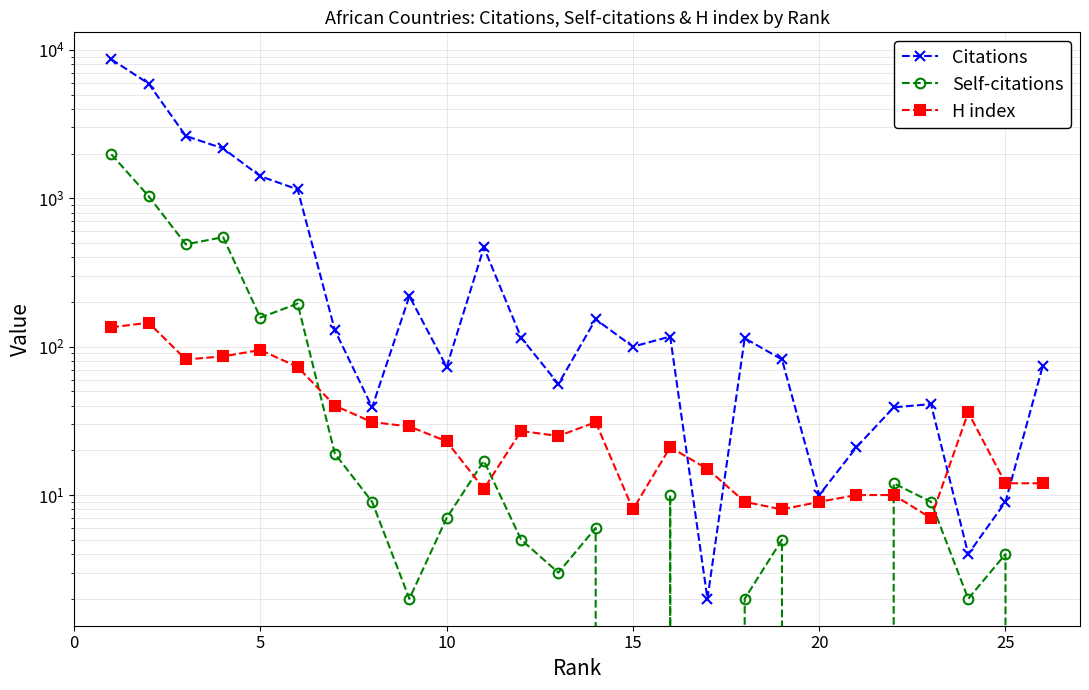

True or false: Self-citations has more than 1 interior local peaks.

True